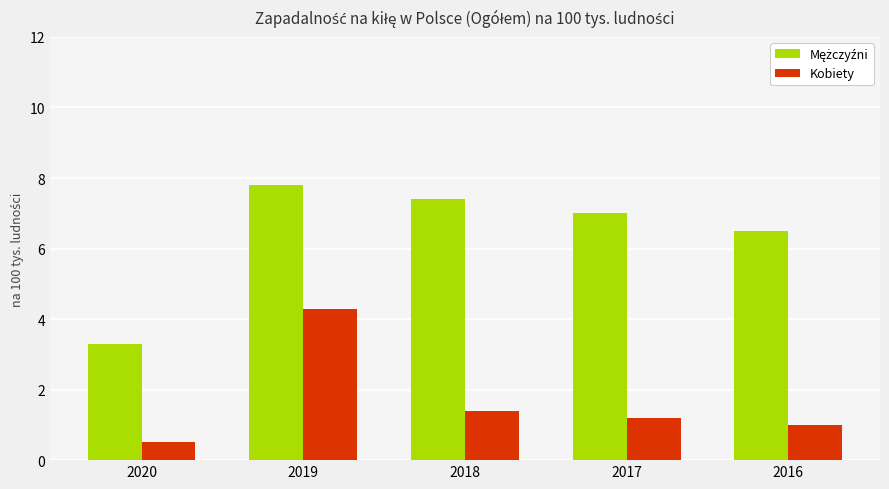

The value of Kobiety at 2016 is 1.8. True or false?

False